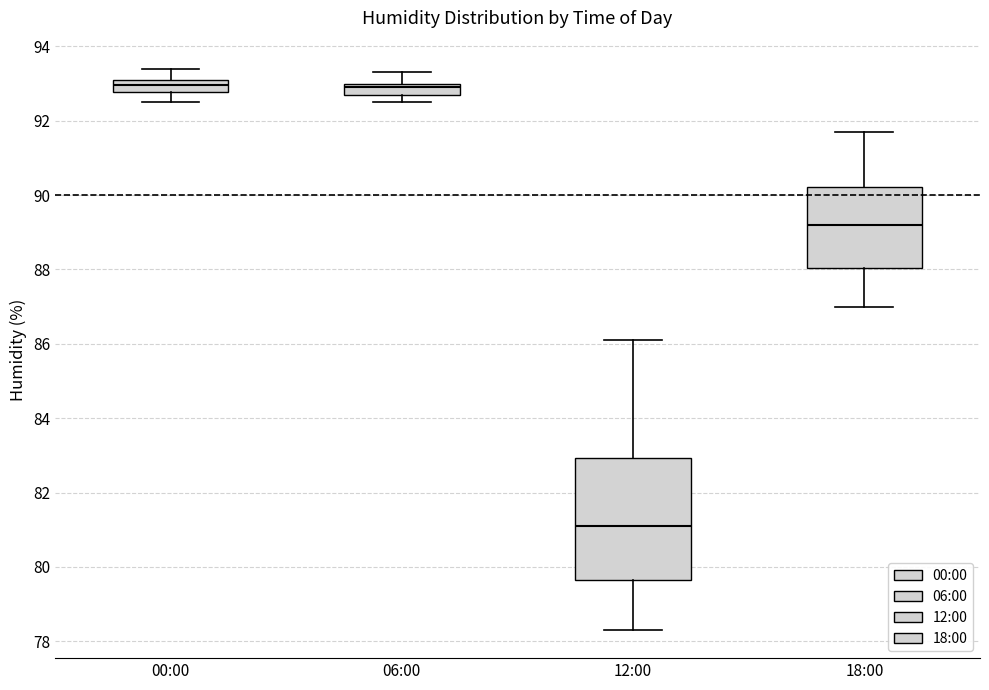

Where is the upper edge of the box for 12:00 on the y-axis? The values are not printed on the chart, so give them approximately, as read against the axis.

83.0